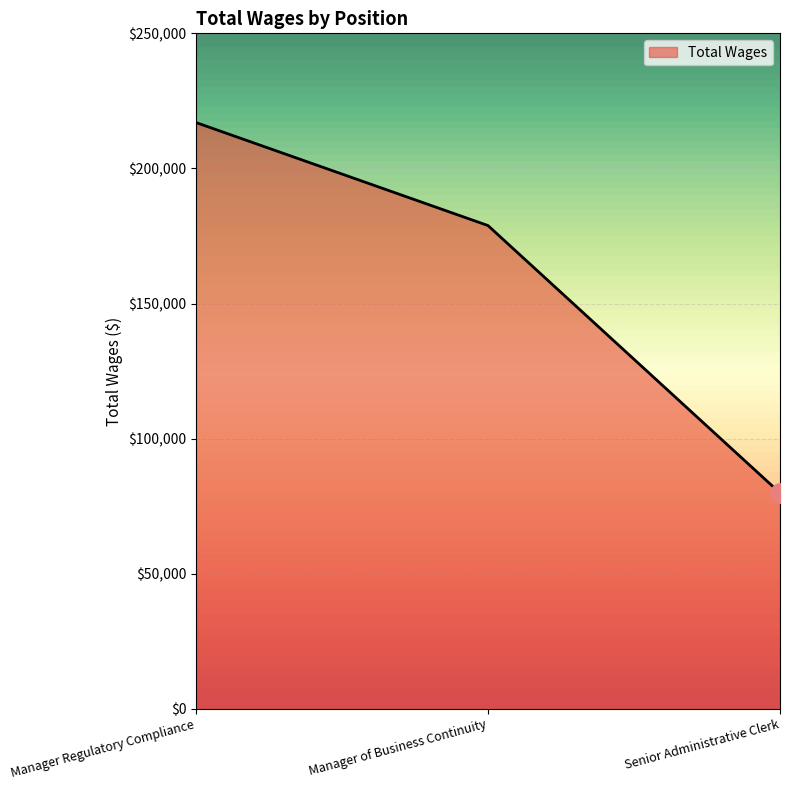

Does the chart display data point markers on the line(s)?

No